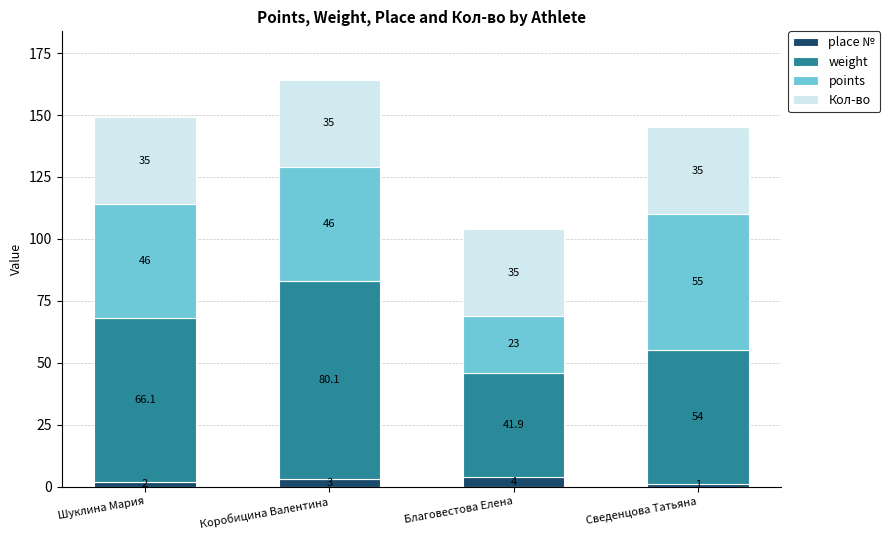

At which category is the sum across all series the highest?

Коробицина Валентина